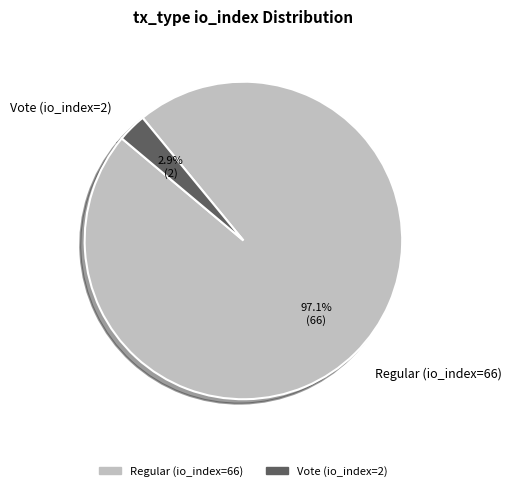

To the nearest percent, what is the difference between the Regular (io_index=66) and Vote (io_index=2) slice percentages?

94%